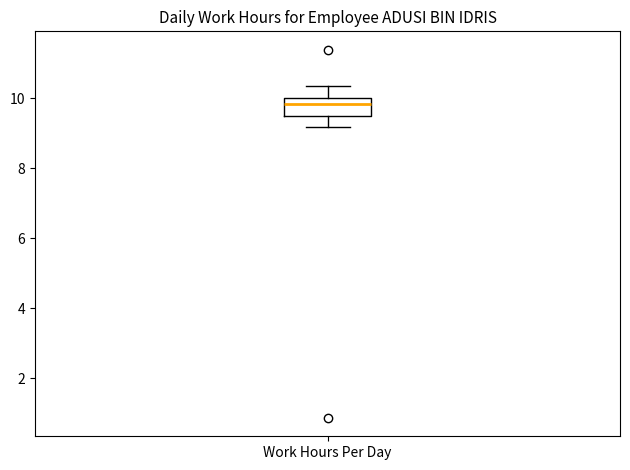

Where does the upper whisker of the box for Work Hours Per Day end on the y-axis? The values are not printed on the chart, so give them approximately, as read against the axis.

10.4